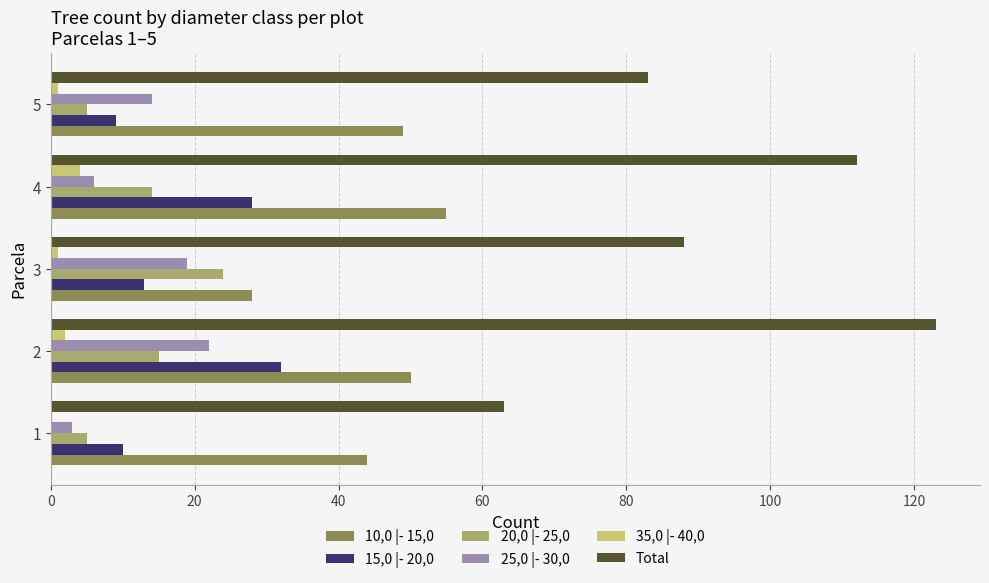

Is it true that Total equals 83 at 5?

True